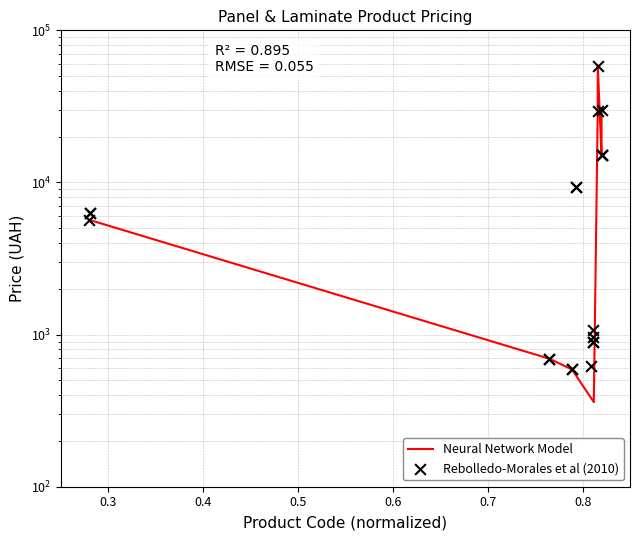

Which series has the widest spread of Y values?

Neural Network Model